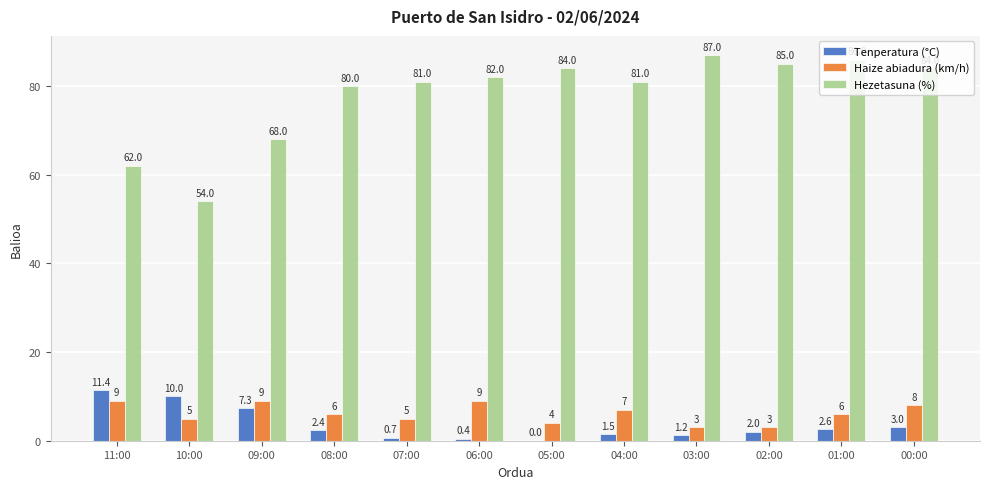

What are all the series names shown in the legend?

Tenperatura (°C), Haize abiadura (km/h), Hezetasuna (%)